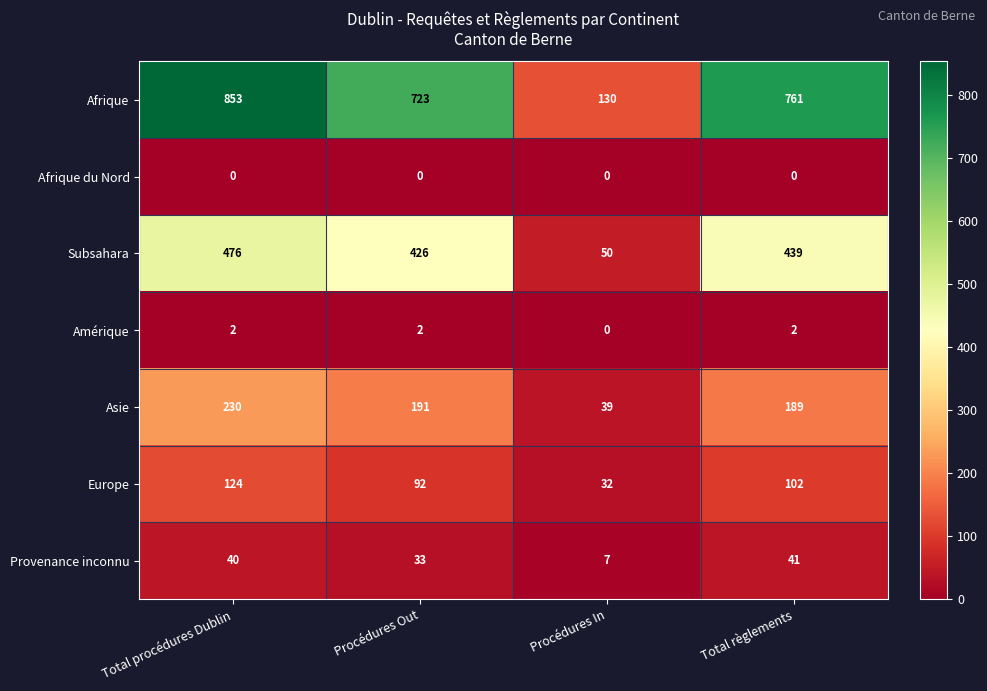

How many distinct data groups are displayed?

7